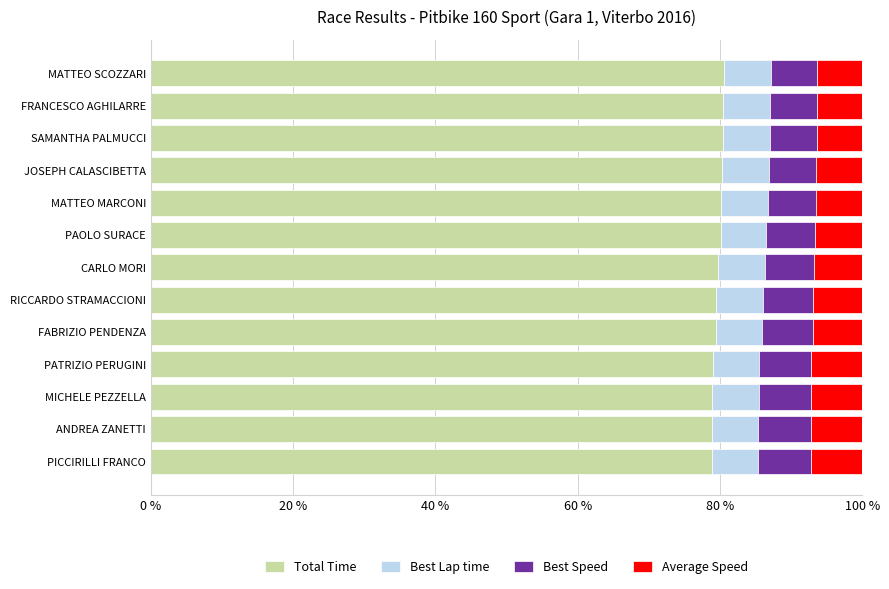

What is the highest value of the Total Time series?

80.5